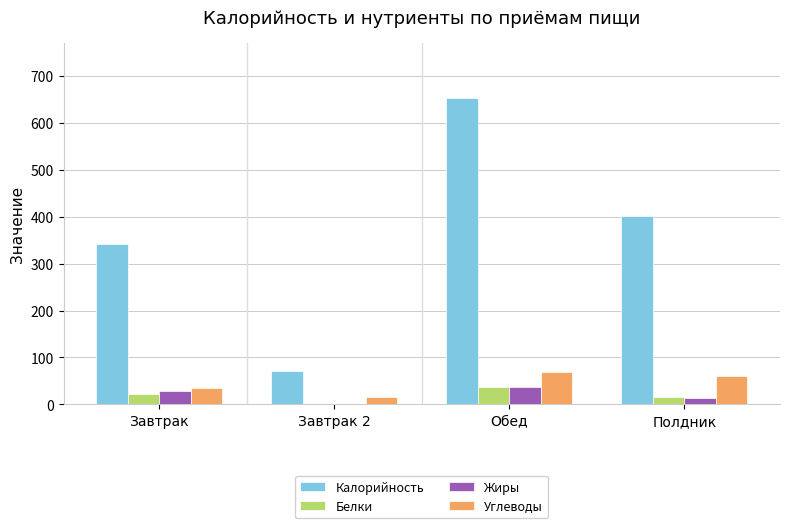

What is the sum of all Жиры values?

78.9